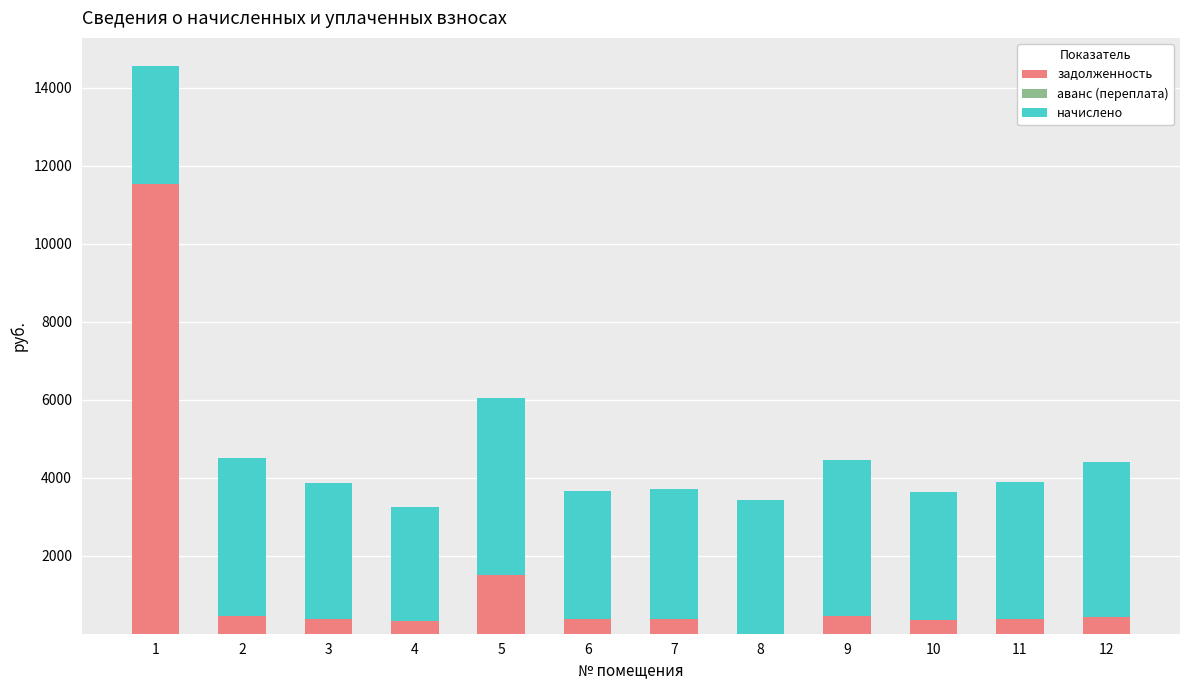

What is the sum of the задолженность values at 1 and 4?

11857.6